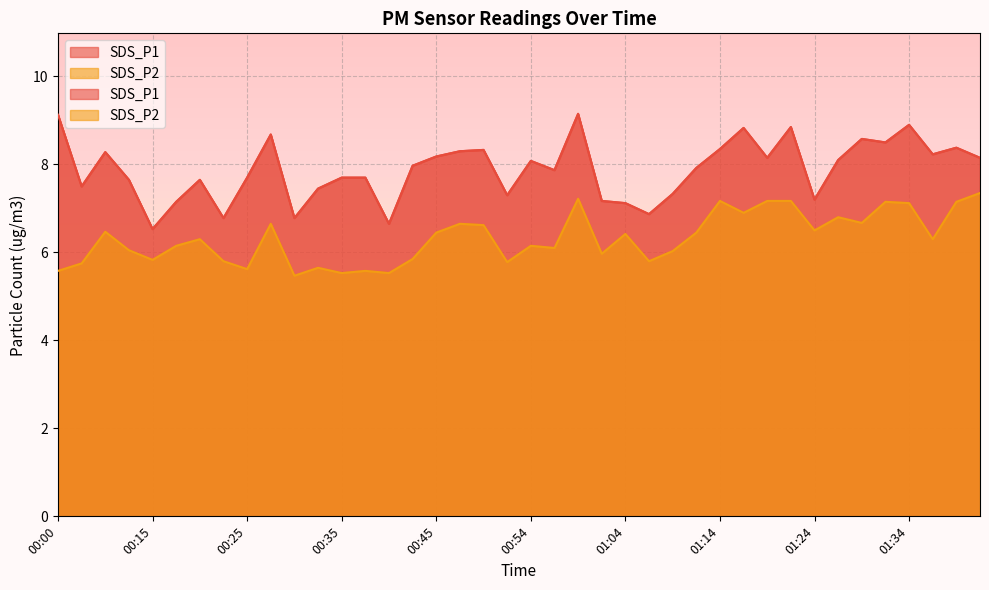

Read the SDS_P1 value at 01:04.

7.1